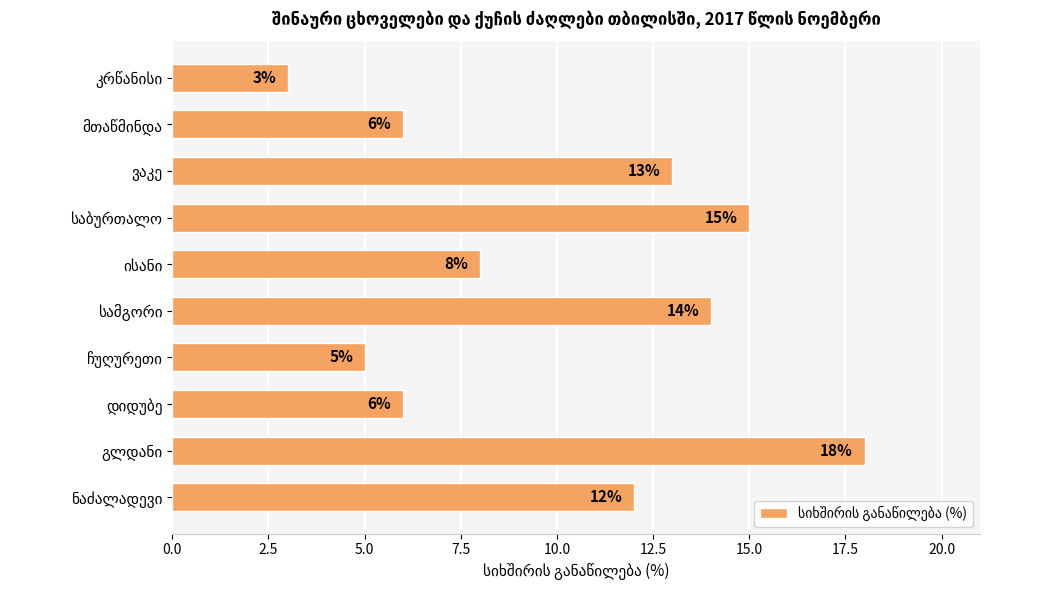

Count the number of data series in this chart.

1